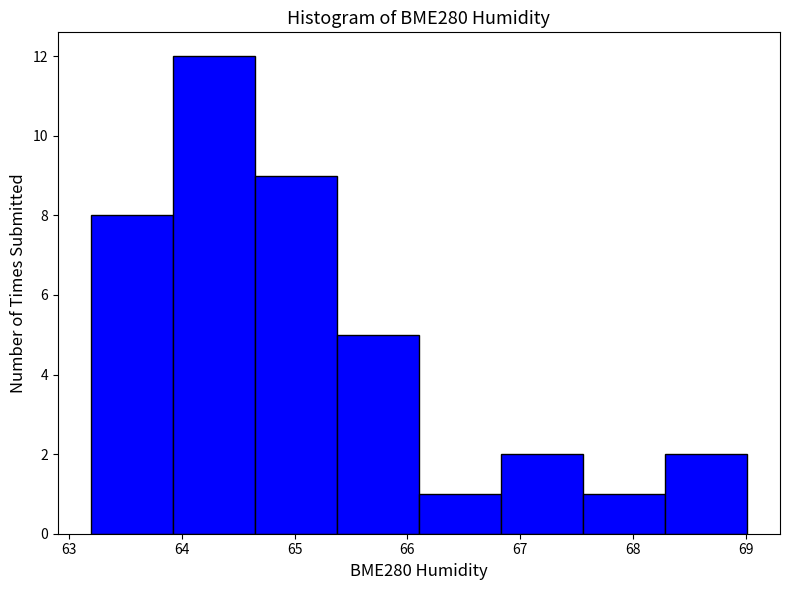

How tall is the bar that spans 65.4 to 66.1 on the x-axis? Neither the bar edges nor the heights are printed on the chart, so give them approximately, as read against the axes.

5